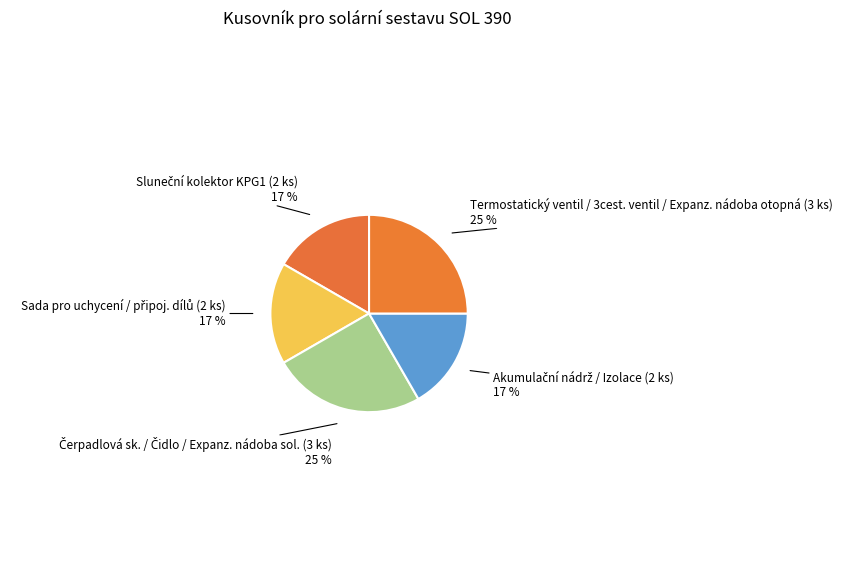

To the nearest percent, what portion does Termostatický ventil / 3cest. ventil / Expanz. nádoba otopná (3 ks) represent?

25%